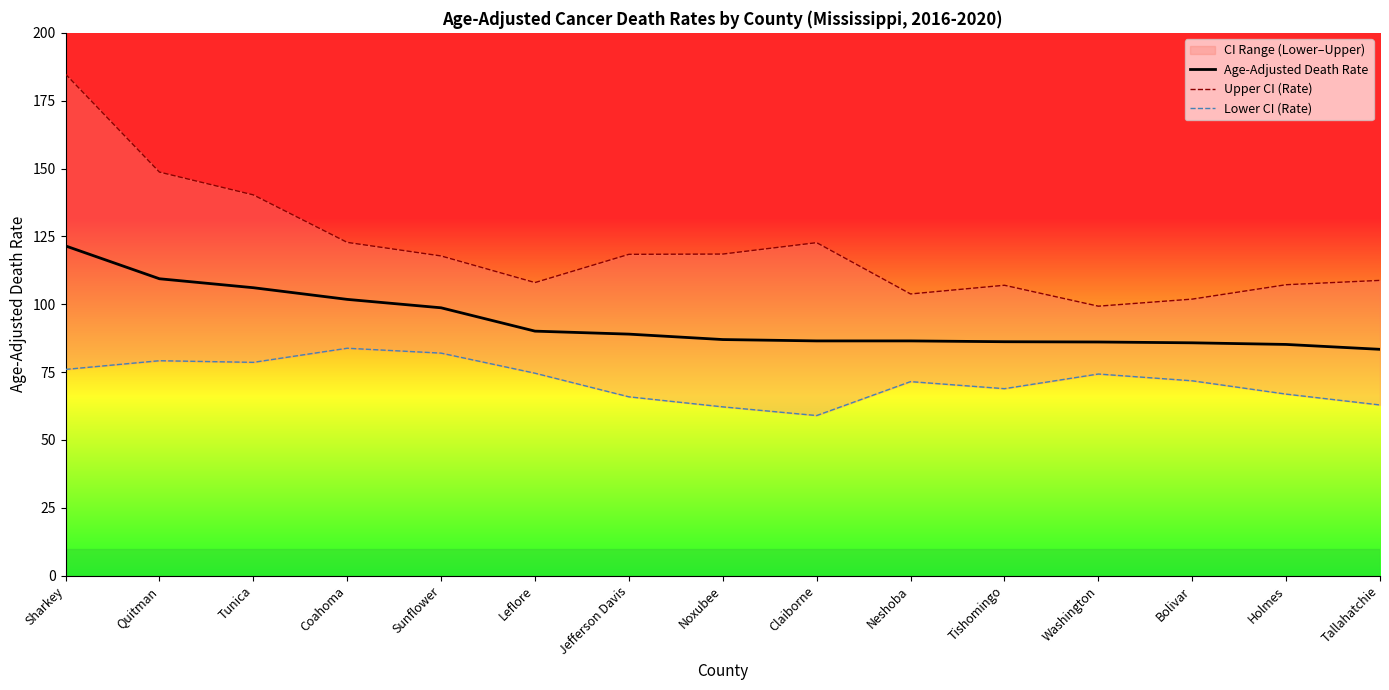

Where is the first local maximum for Upper CI (Rate)?

Claiborne